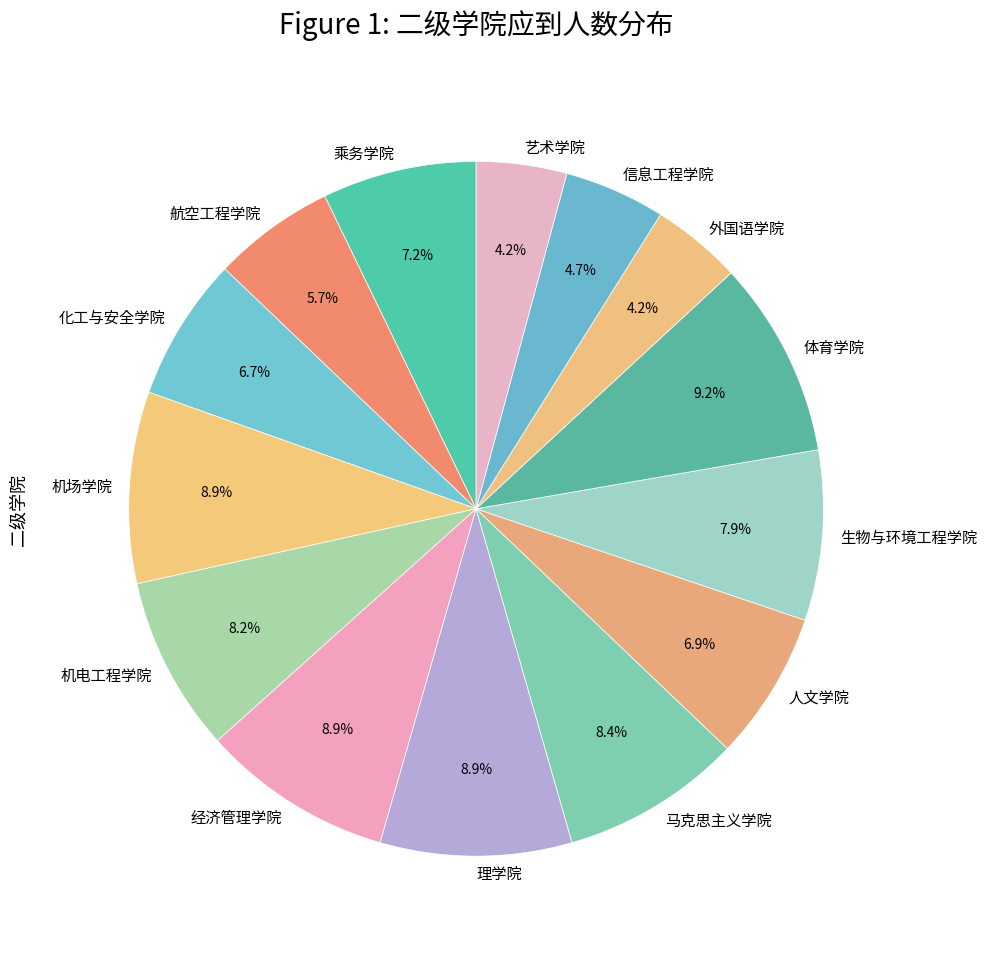

What percentage is the 机电工程学院 slice, to the nearest percent?

8%